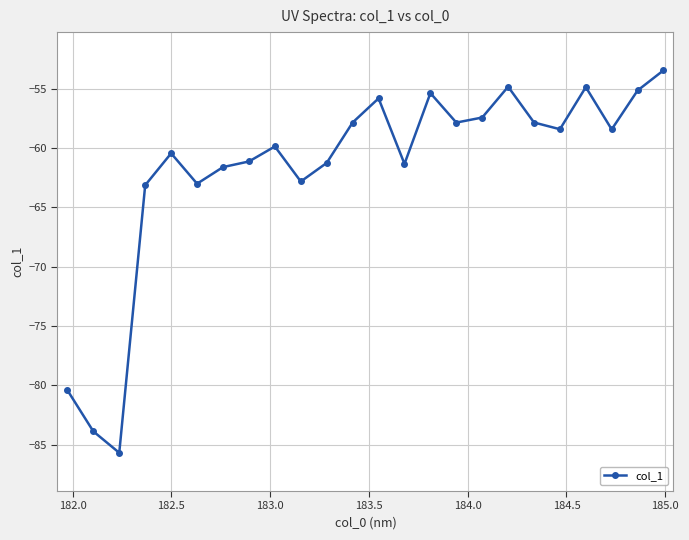

Does the chart display data point markers on the line(s)?

Yes